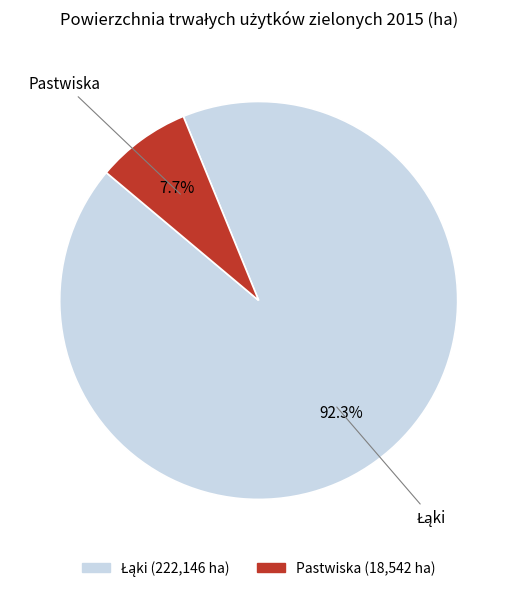

What is the smallest slice in the pie chart?

Pastwiska